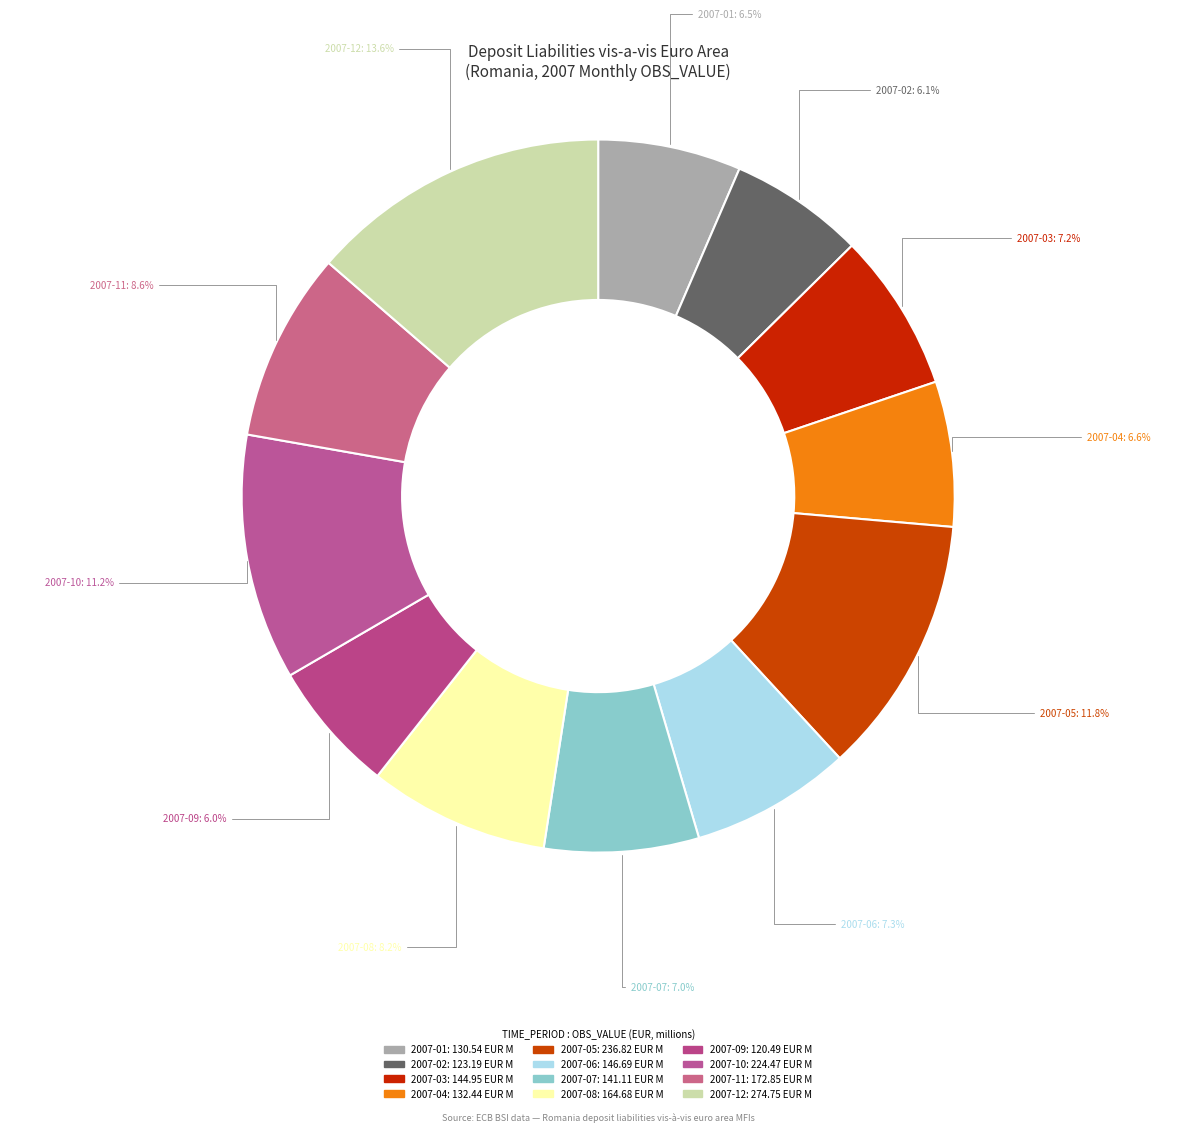

How many slices are in this pie chart?

12